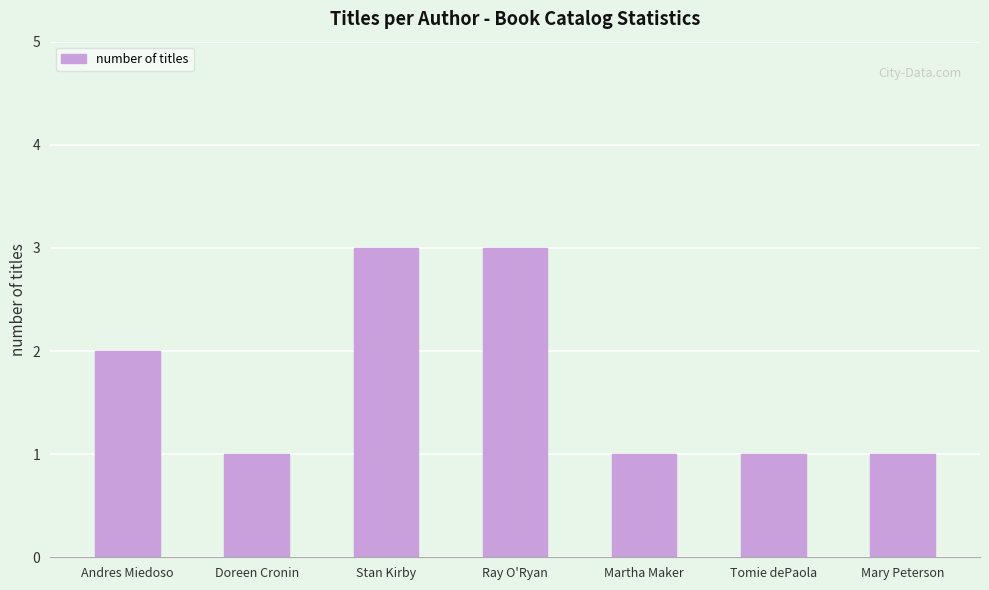

What is the value of the 3rd bar from the left?

3